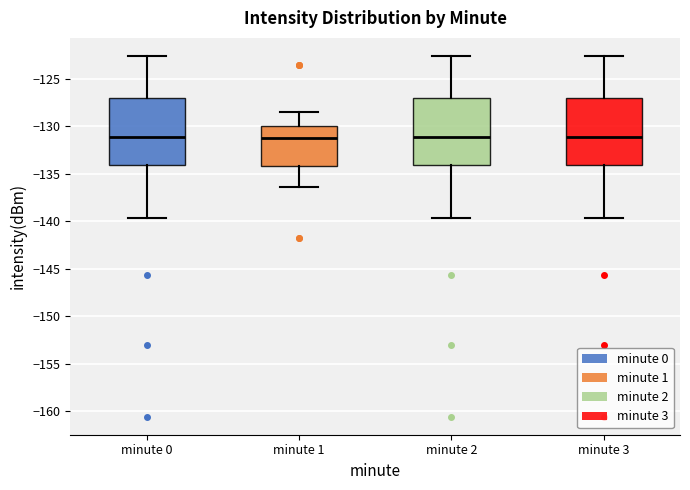

Reading left to right, transcribe this box plot: for each box, give where its median line is, the range the box spans, and where its two whiskers end, as read against the y-axis. The values are not printed on the chart, so give them approximately, as read against the axis.

minute 0: median -131.0, box -134.0 to -127.0, whiskers -139.5 to -122.5
minute 1: median -131.0, box -134.0 to -130.0, whiskers -136.5 to -128.5
minute 2: median -131.0, box -134.0 to -127.0, whiskers -139.5 to -122.5
minute 3: median -131.0, box -134.0 to -127.0, whiskers -139.5 to -122.5